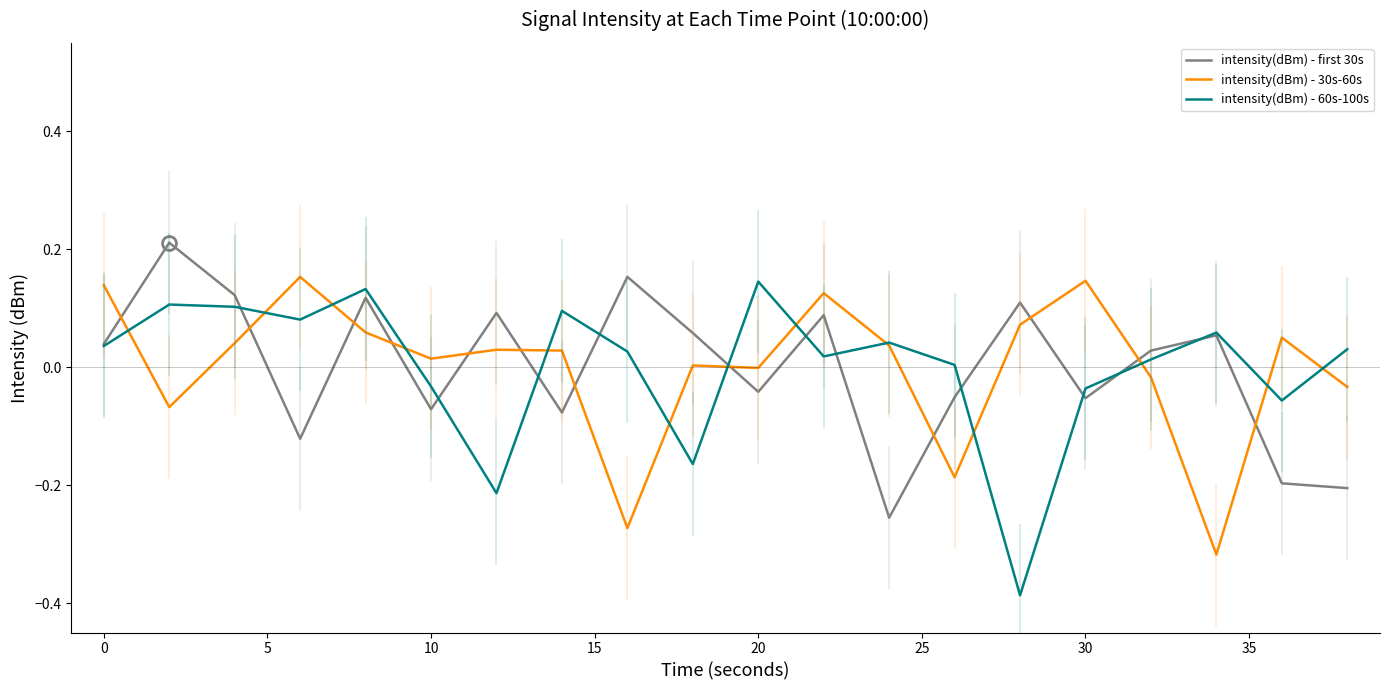

Which series has the largest range (max minus min)?

intensity(dBm) - 60s-100s